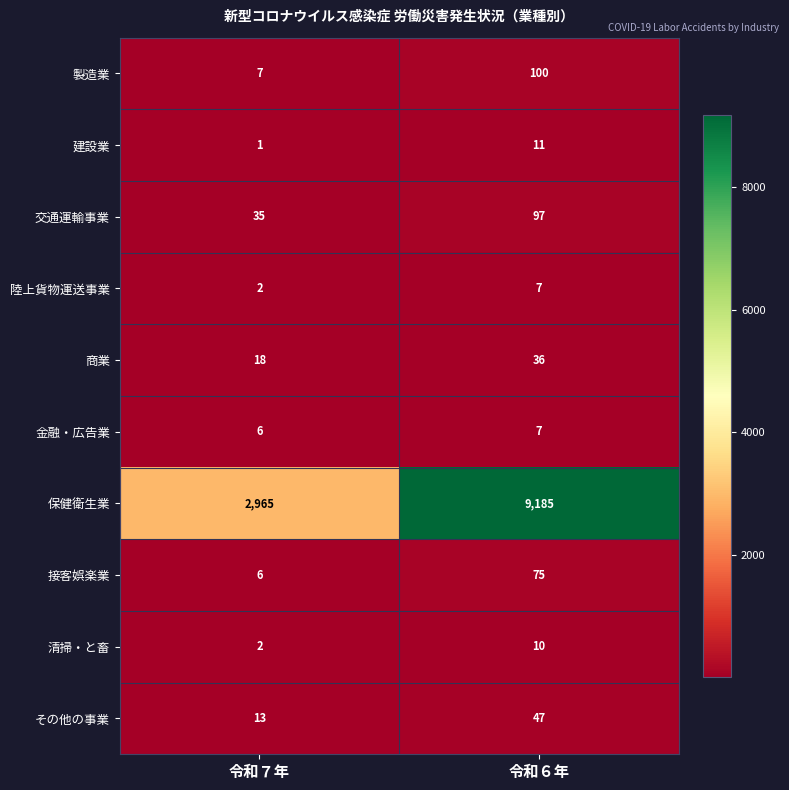

Between 令和７年 and 令和６年, which series saw the biggest shift?

保健衛生業